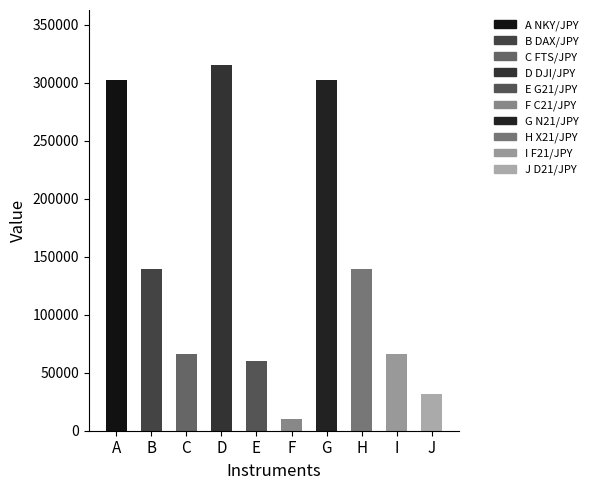

Is it true that the value at I is 14557?

False